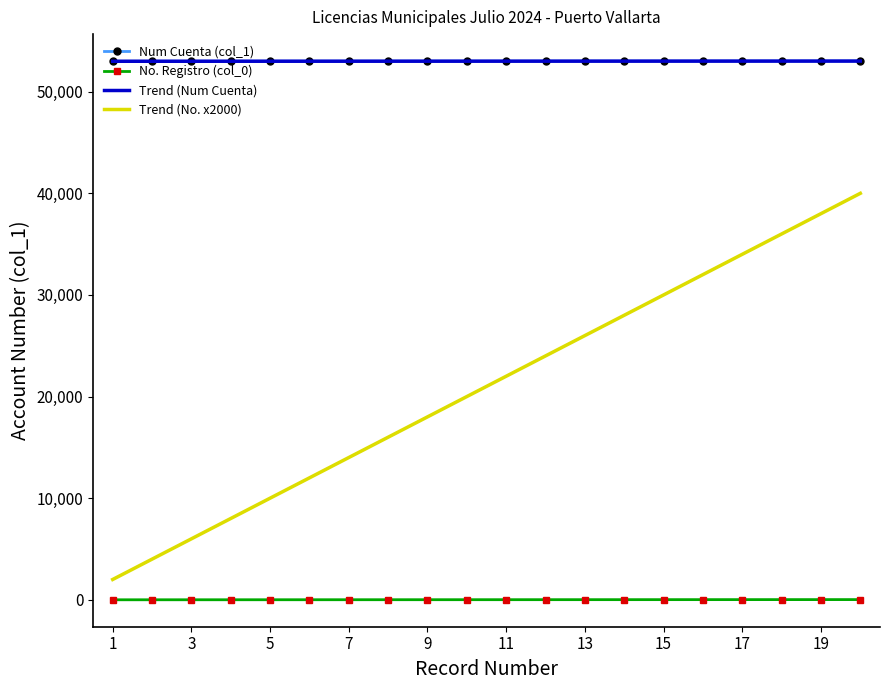

How many values in the Num Cuenta (col_1) series are below 53004?

10